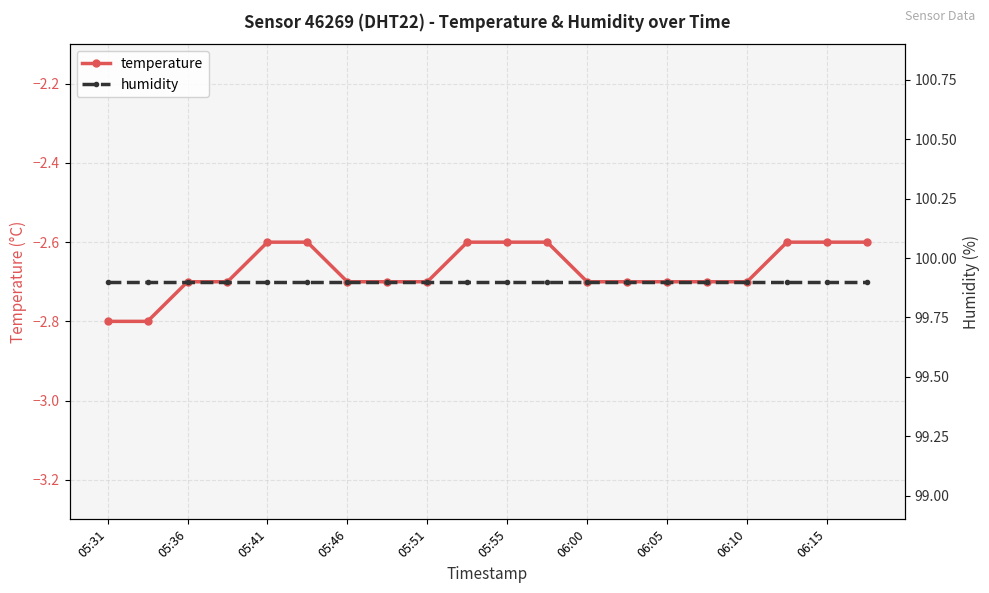

True or false: humidity and temperature intersect in this chart.

False